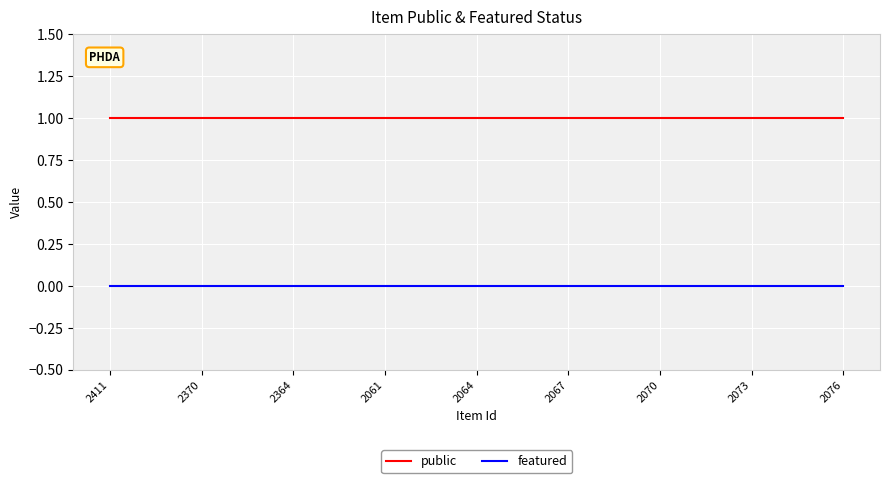

Rank the series by their average value, from lowest to highest.

featured, public